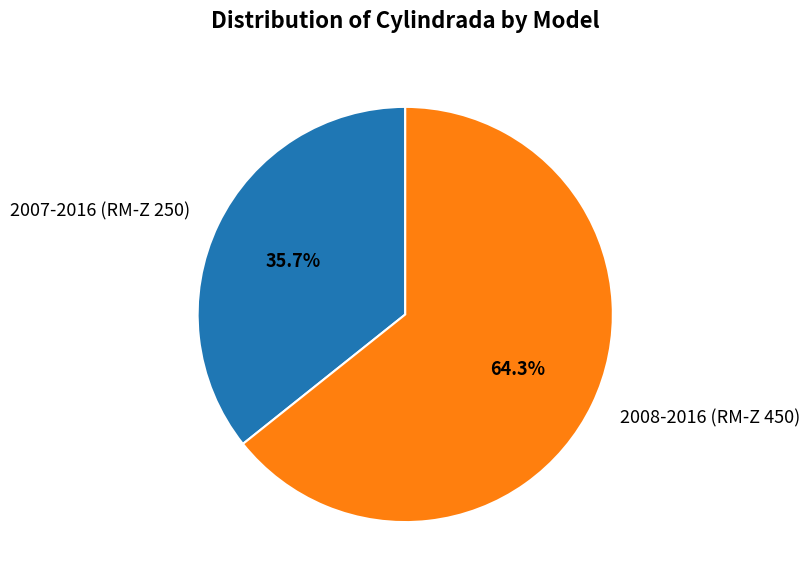

Is it true that 2007-2016 (RM-Z 250) is 23% of the pie?

False